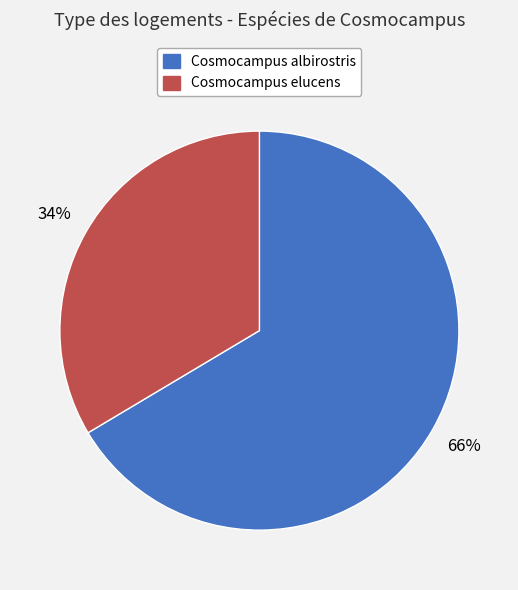

To the nearest percent, what is the average slice percentage?

50%